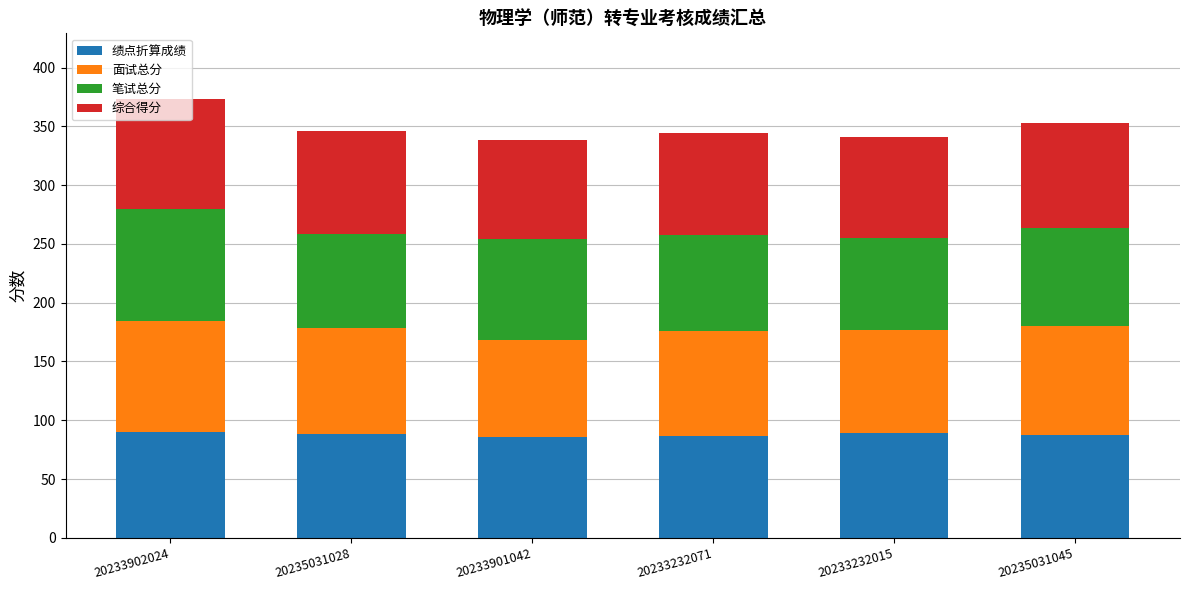

How many data points does each series have?

6